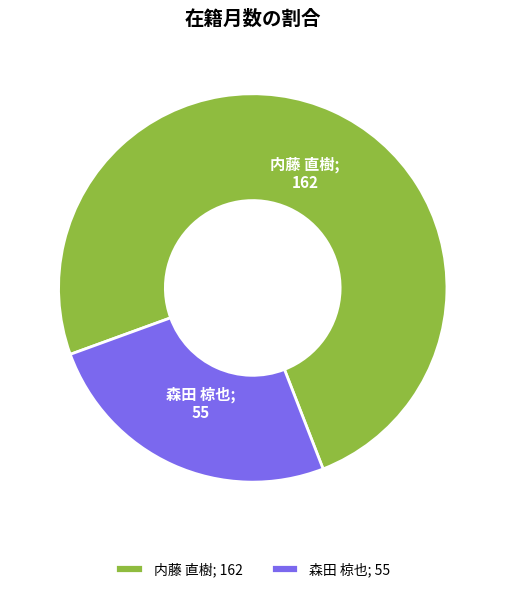

Count the number of slices in the pie.

2